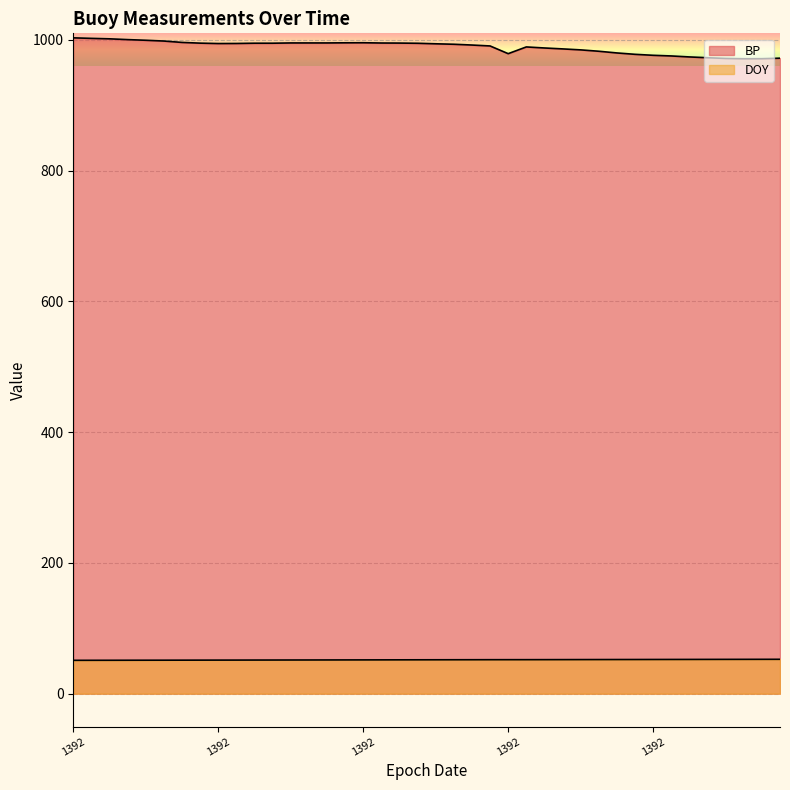

The value of BP at 25 is 989.2. True or false?

True